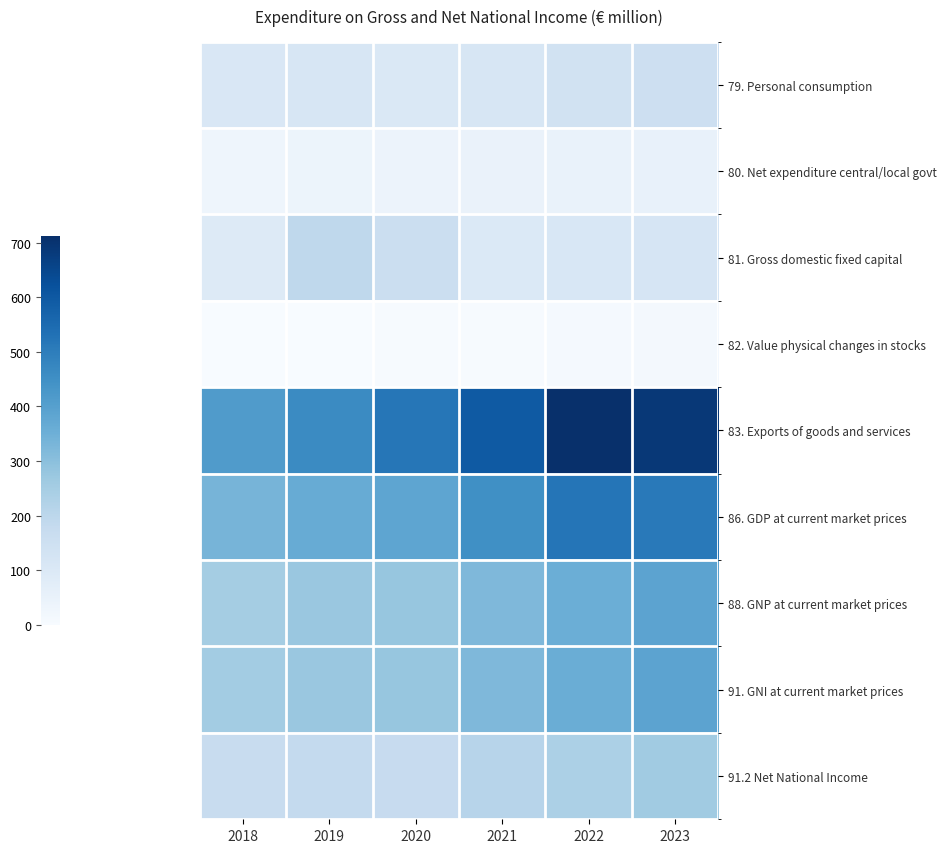

What is the minimum value shown in the chart?

0.9